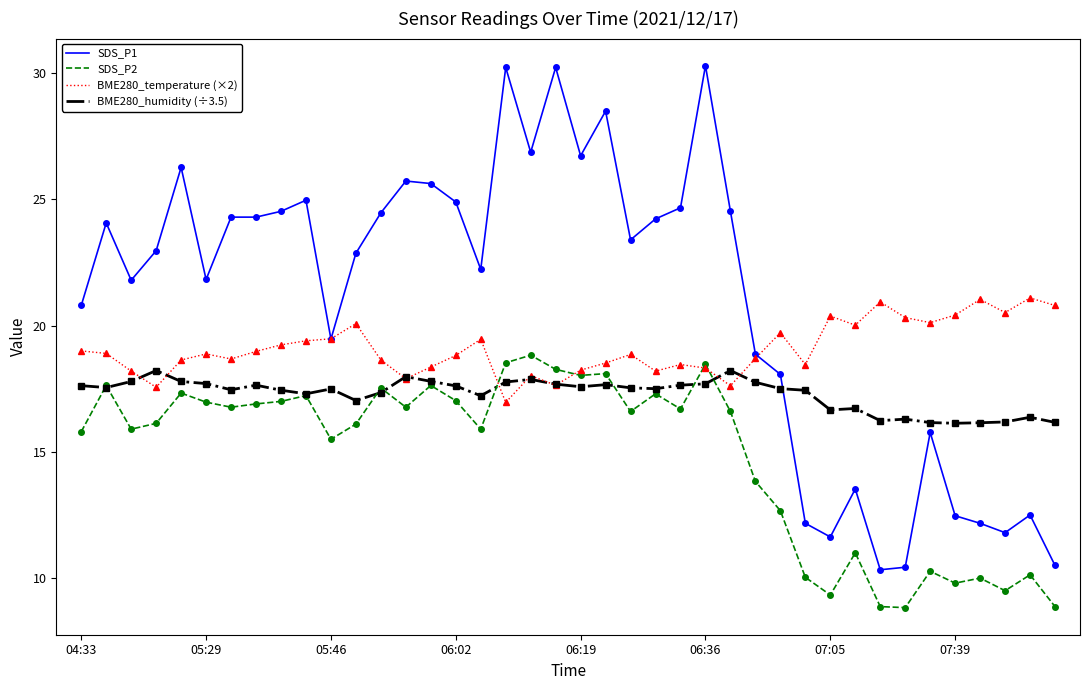

What are all the series names shown in the legend?

SDS_P1, SDS_P2, BME280_temperature (×2), BME280_humidity (÷3.5)